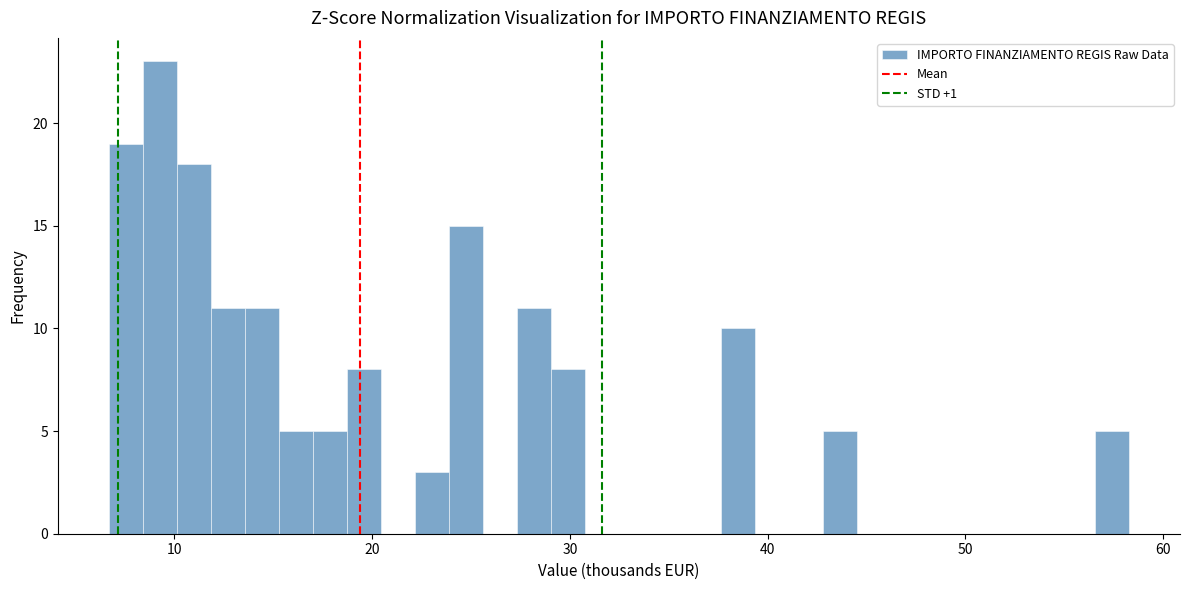

Around what value on the x-axis is the tallest bar? Give the approximate position of its centre, as read against the axis.

9